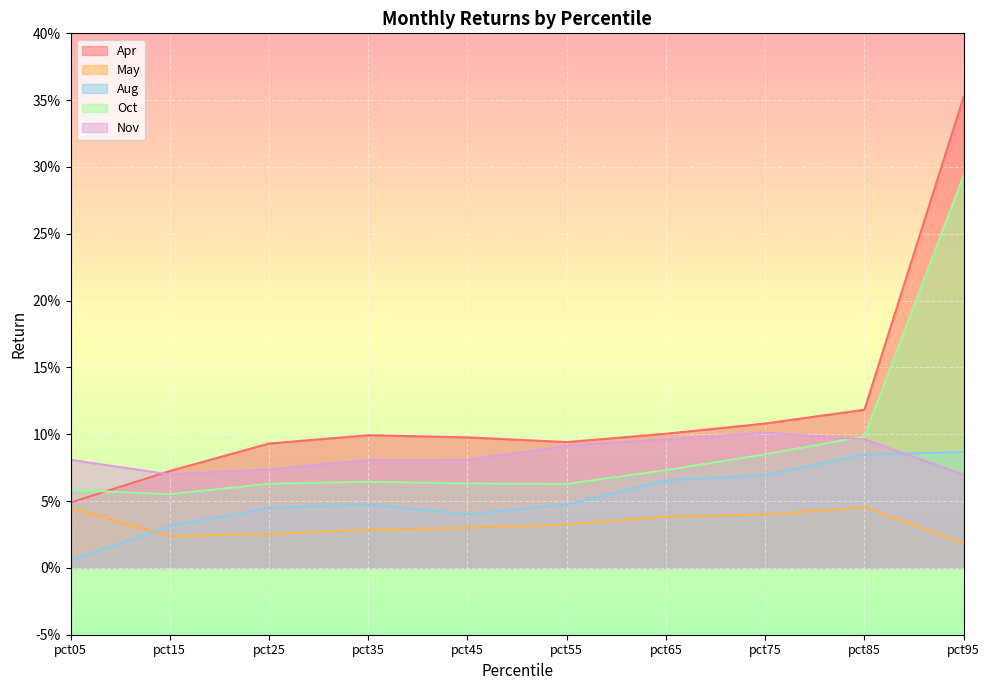

After their last crossing, which series has the higher values: Aug or Nov?

Aug